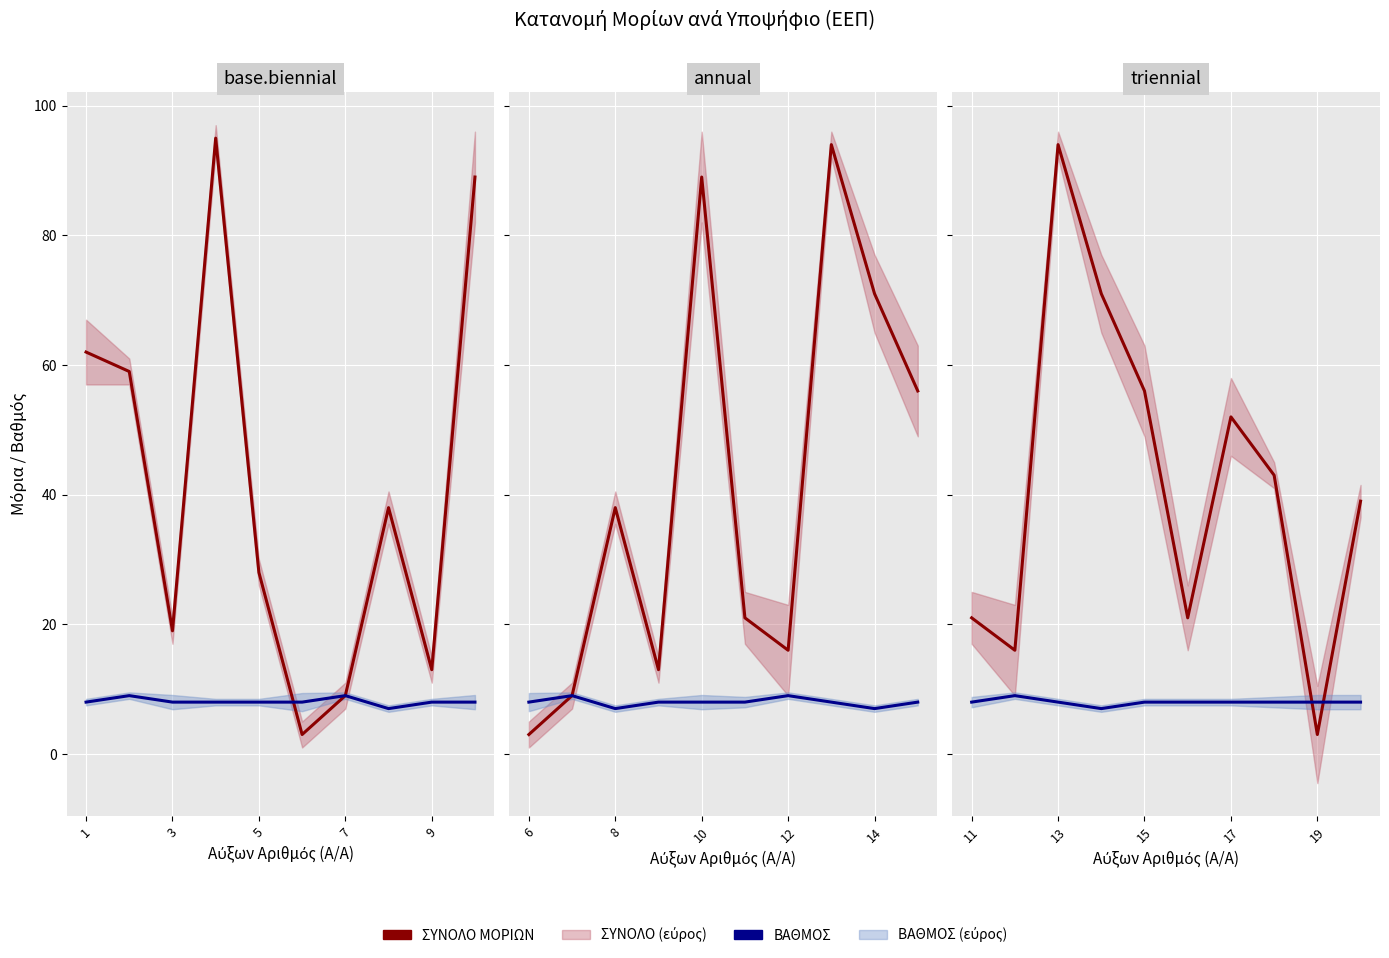

List the series in order of their overall mean, highest first.

ΣΥΝΟΛΟ ΜΟΡΙΩΝ, ΒΑΘΜΟΣ